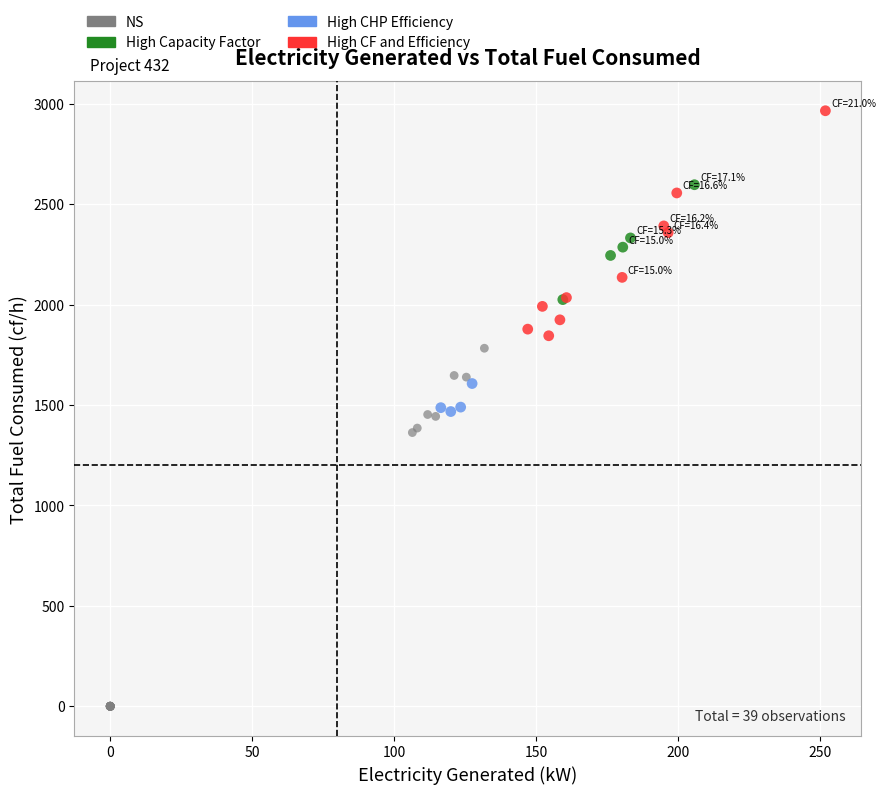

Which series contains the lowest Y value?

NS